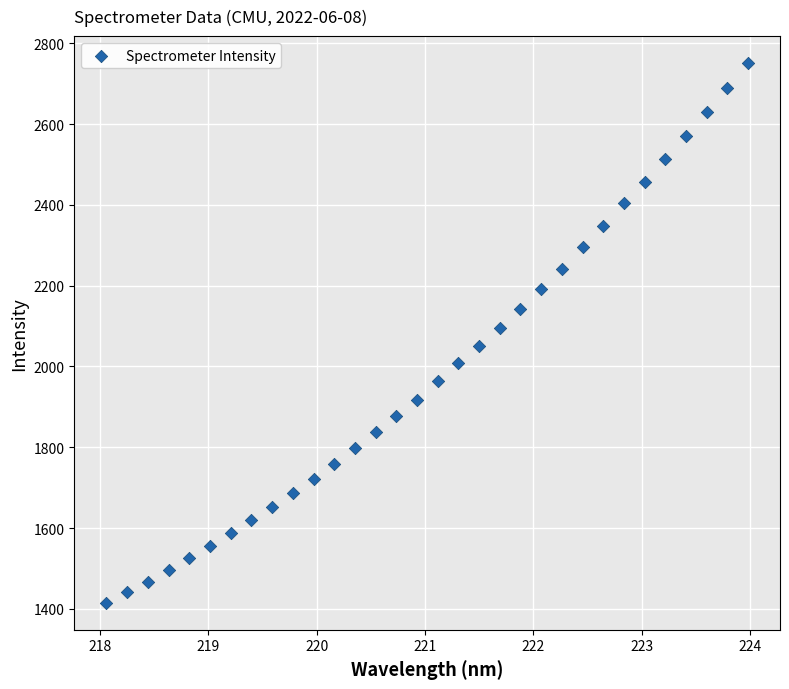

What is the range of Y values (max minus min)?

1336.2